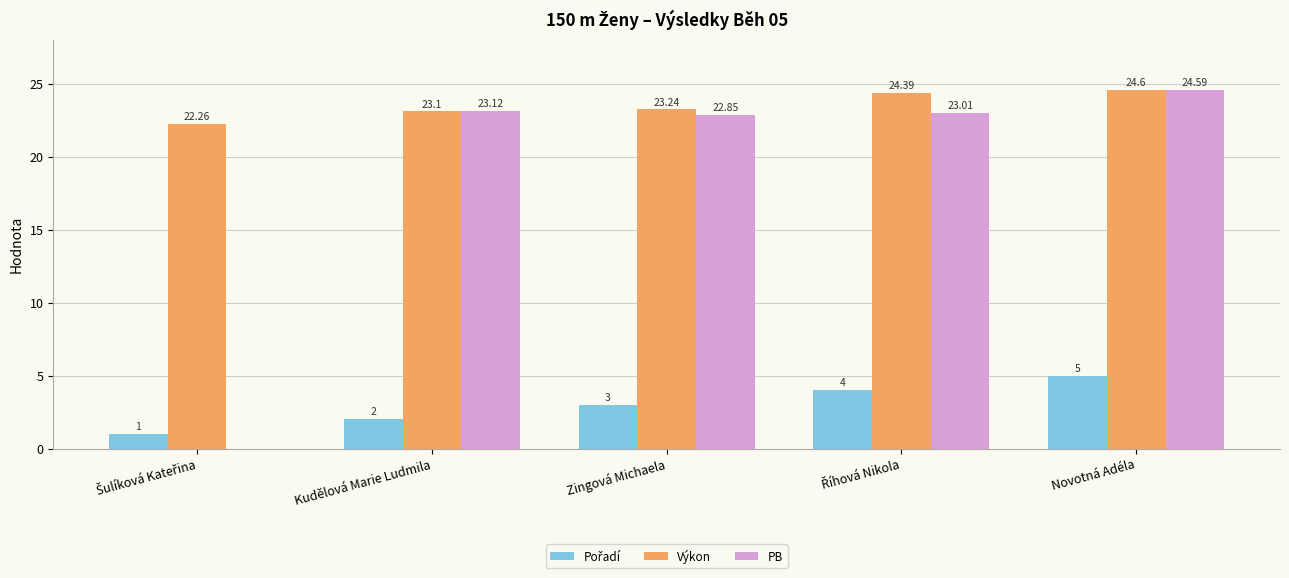

How many distinct data groups are displayed?

3